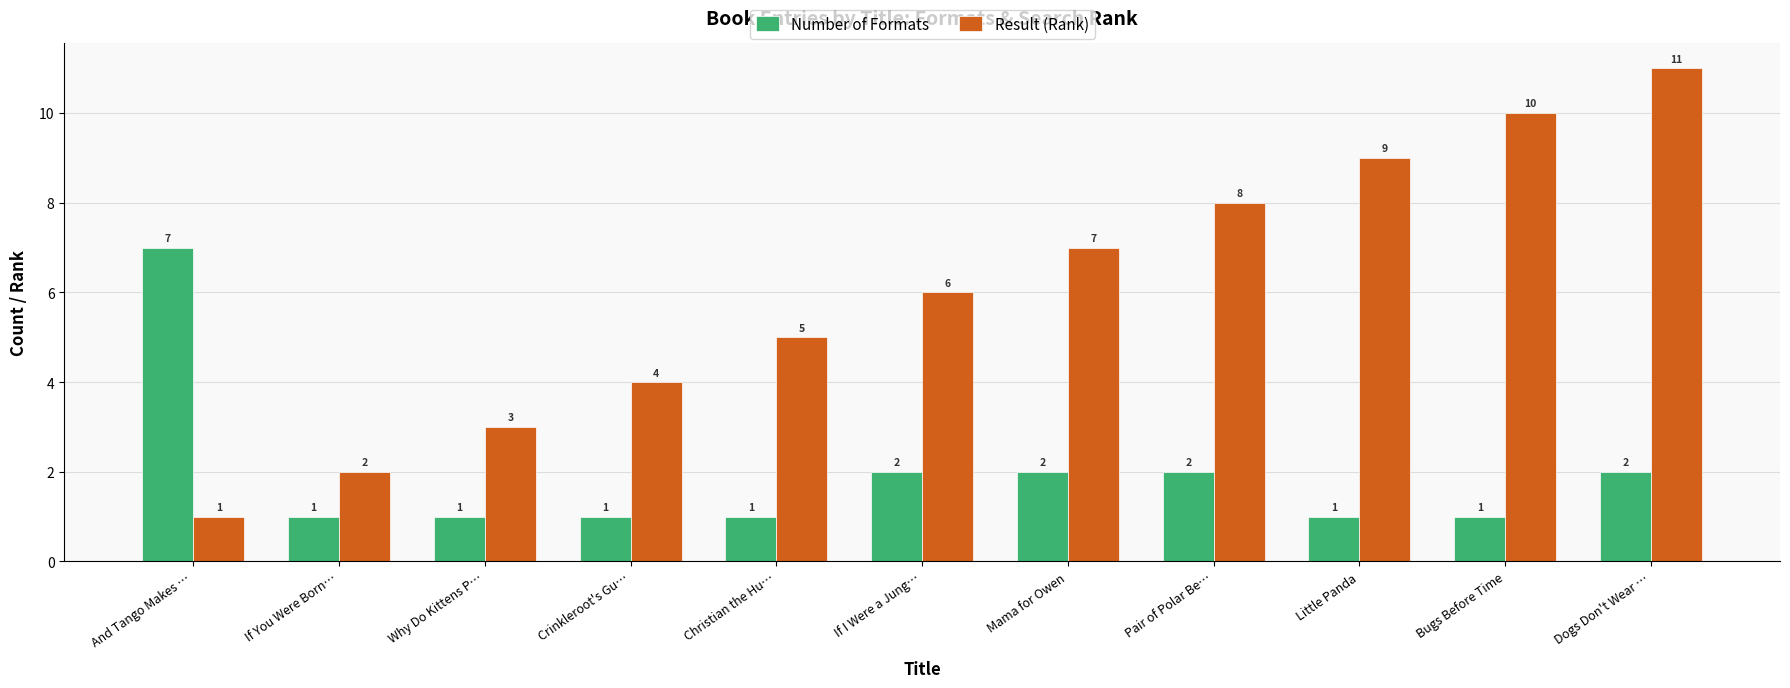

What is the lowest value of the Result (Rank) series?

1